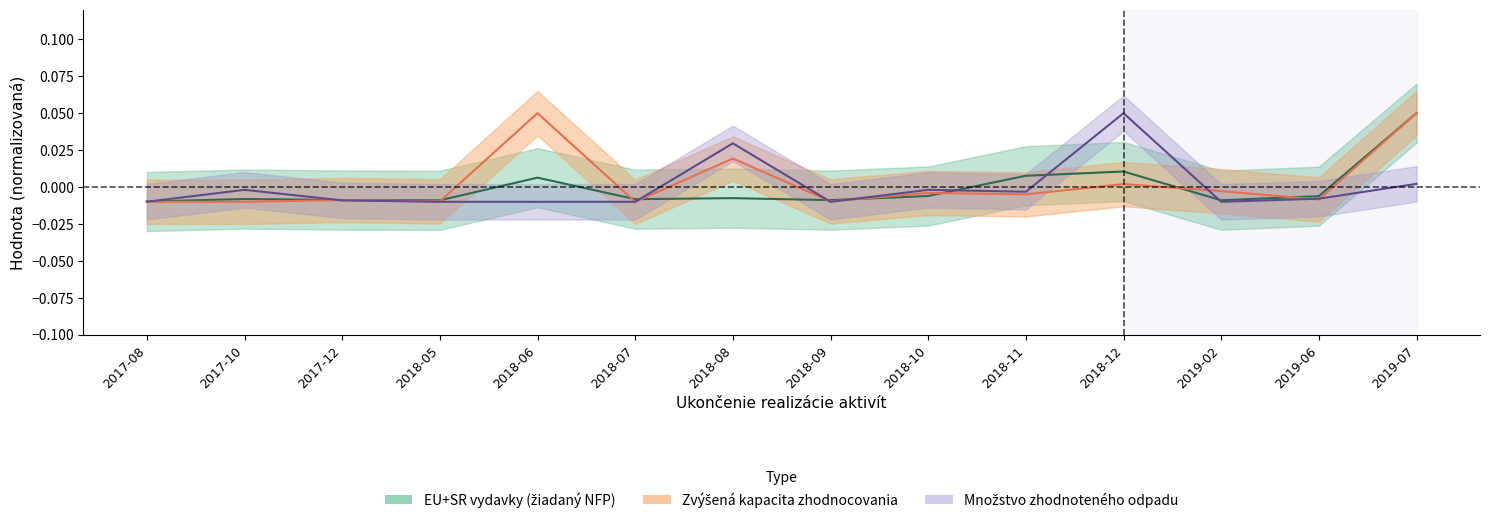

What is the difference between the maximum and minimum values in the Mnozstvo zhodnoteneho odpadu series?

0.1